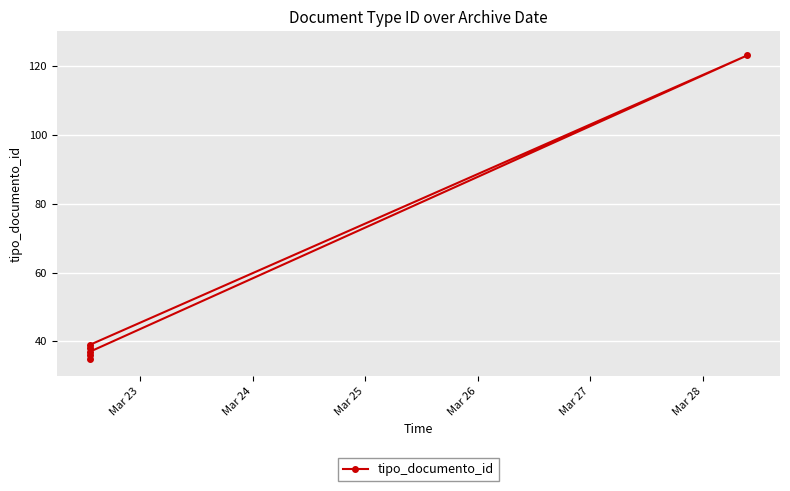

How many interior local peaks (higher than both neighbors) does the data have?

2